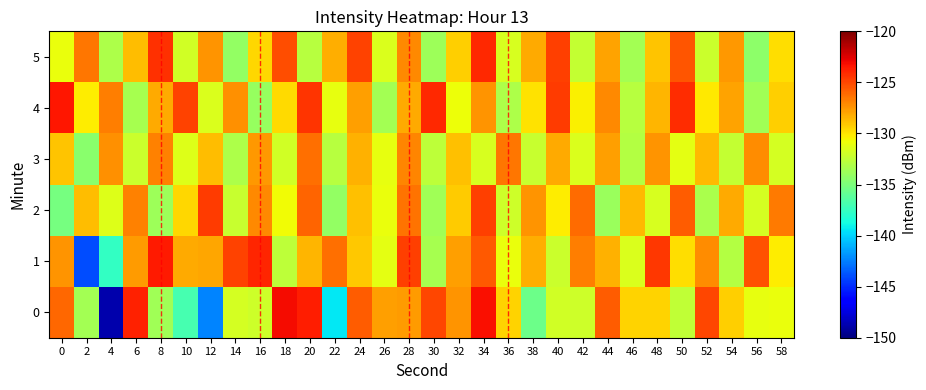

Reading left to right, extract all data points from this chart.

0: 0=-126.0	2=-133.5	4=-148.7	6=-123.9	8=-133.6	10=-137.0	12=-142.4	14=-131.8	16=-132.1	18=-123.1	20=-123.6	22=-139.4	24=-125.6	26=-127.9	28=-127.7	30=-125.0	32=-127.4	34=-123.2	36=-129.4	38=-135.5	40=-131.9	42=-132.0	44=-125.7	46=-129.4	48=-129.4	50=-132.5	52=-125.0	54=-129.4	56=-131.0	58=-130.9
1: 0=-127.5	2=-143.9	4=-137.6	6=-127.7	8=-123.6	10=-128.2	12=-128.1	14=-124.8	16=-123.9	18=-132.6	20=-128.5	22=-126.3	24=-129.1	26=-131.2	28=-124.7	30=-133.4	32=-127.8	34=-125.6	36=-130.9	38=-128.3	40=-132.1	42=-126.7	44=-128.4	46=-131.6	48=-124.5	50=-129.8	52=-127.2	54=-133.0	56=-125.3	58=-130.2
2: 0=-135.2	2=-128.7	4=-131.4	6=-126.9	8=-133.8	10=-129.5	12=-124.6	14=-132.3	16=-127.1	18=-130.7	20=-125.9	22=-134.1	24=-128.8	26=-131.0	28=-126.4	30=-133.6	32=-129.2	34=-124.8	36=-132.0	38=-127.5	40=-130.3	42=-126.2	44=-133.9	46=-128.6	48=-131.7	50=-125.7	52=-133.3	54=-128.1	56=-131.8	58=-126.6
3: 0=-129.0	2=-134.5	4=-127.3	6=-132.1	8=-126.8	10=-131.4	12=-128.7	14=-133.2	16=-127.6	18=-131.9	20=-126.3	22=-132.8	24=-128.4	26=-131.1	28=-127.0	30=-132.6	32=-128.9	34=-131.7	36=-126.5	38=-132.3	40=-128.2	42=-131.5	44=-127.8	46=-132.9	48=-127.4	50=-131.2	52=-128.6	54=-132.4	56=-127.2	58=-131.8
4: 0=-123.5	2=-130.2	4=-126.7	6=-133.4	8=-128.1	10=-124.9	12=-131.6	14=-127.3	16=-134.0	18=-129.7	20=-124.4	22=-131.1	24=-127.8	26=-133.5	28=-128.2	30=-124.0	32=-130.8	34=-127.5	36=-133.2	38=-129.9	40=-124.6	42=-130.4	44=-127.1	46=-132.8	48=-128.5	50=-124.2	52=-130.1	54=-127.9	56=-133.6	58=-129.3
5: 0=-131.0	2=-126.5	4=-133.2	6=-128.7	8=-124.3	10=-131.9	12=-127.4	14=-134.1	16=-129.6	18=-125.2	20=-132.8	22=-128.3	24=-124.9	26=-131.6	28=-127.1	30=-133.8	32=-129.3	34=-124.0	36=-131.7	38=-128.2	40=-124.7	42=-132.4	44=-127.9	46=-133.5	48=-129.0	50=-125.5	52=-132.1	54=-127.6	56=-134.3	58=-129.8